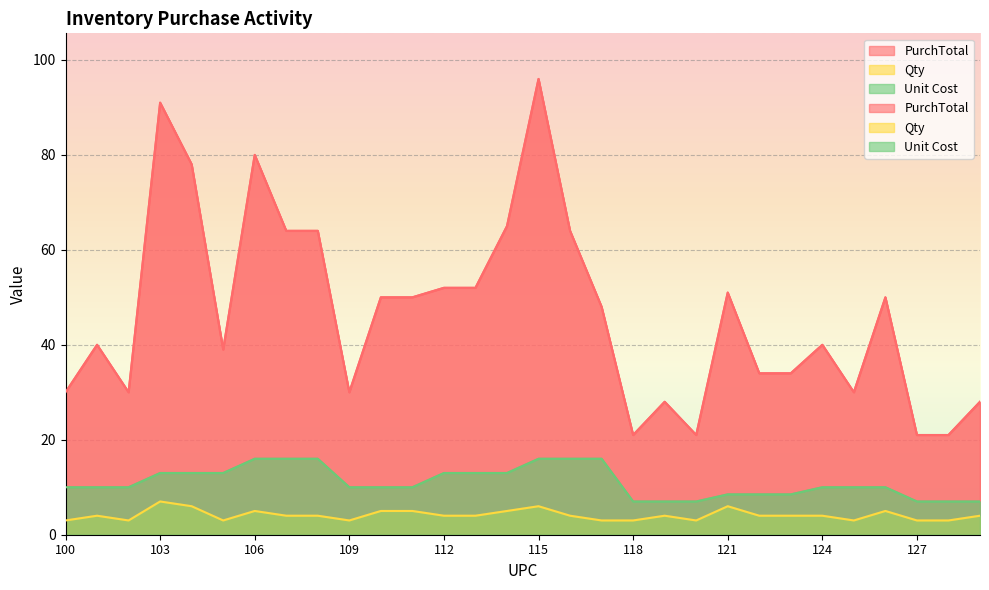

True or false: Qty and Unit Cost intersect in this chart.

False